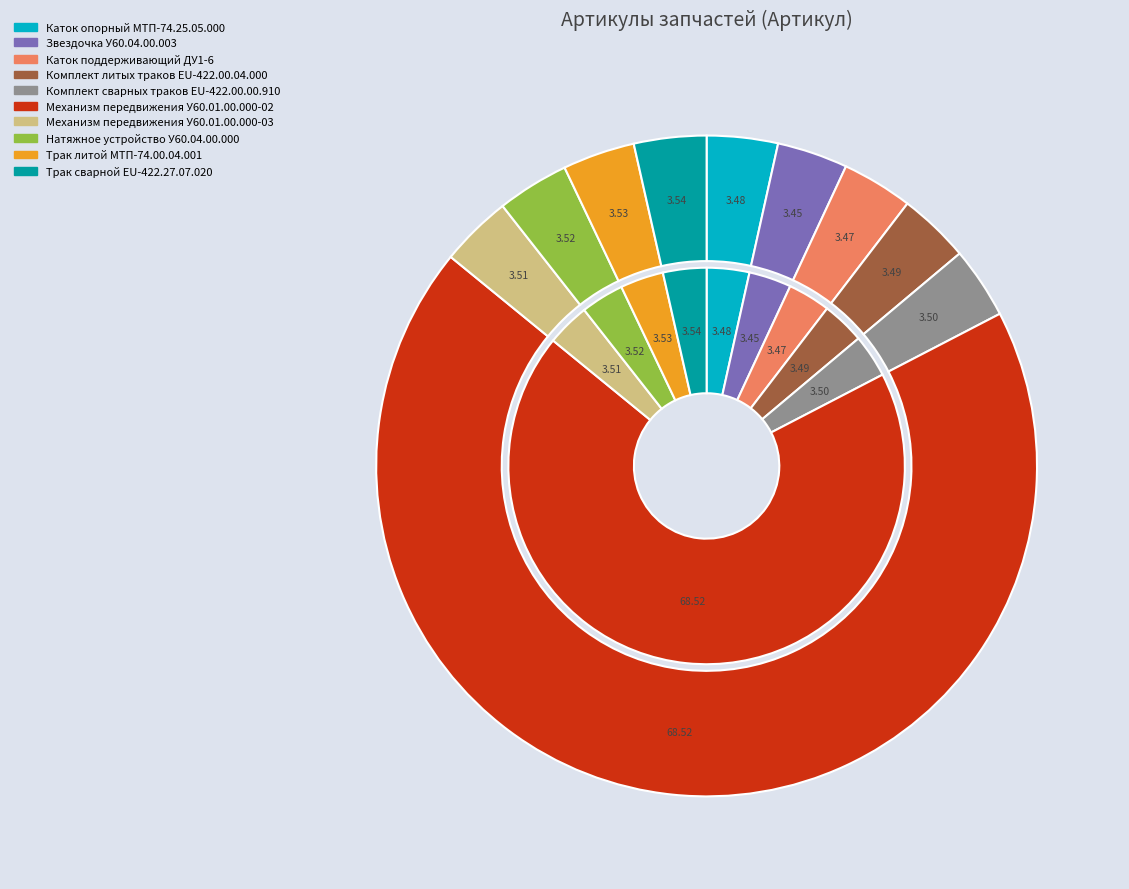

True or false: Механизм передвижения У60.01.00.000-03 accounts for 4% of the total.

True